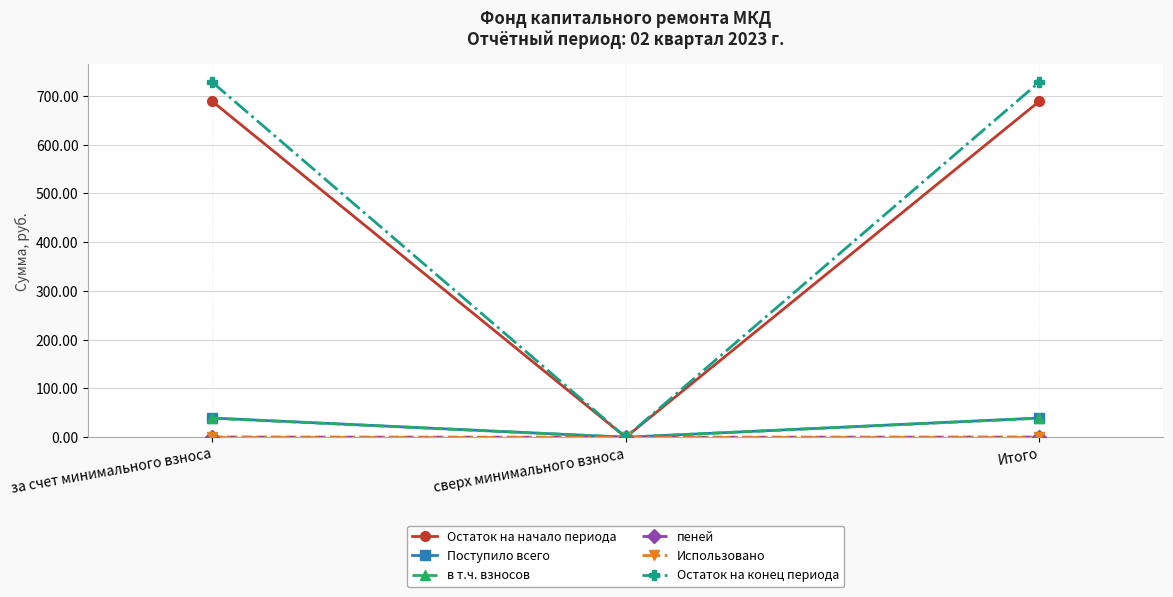

The в т.ч. взносов series shows 39.0 at за счет минимального взноса. True or false?

True